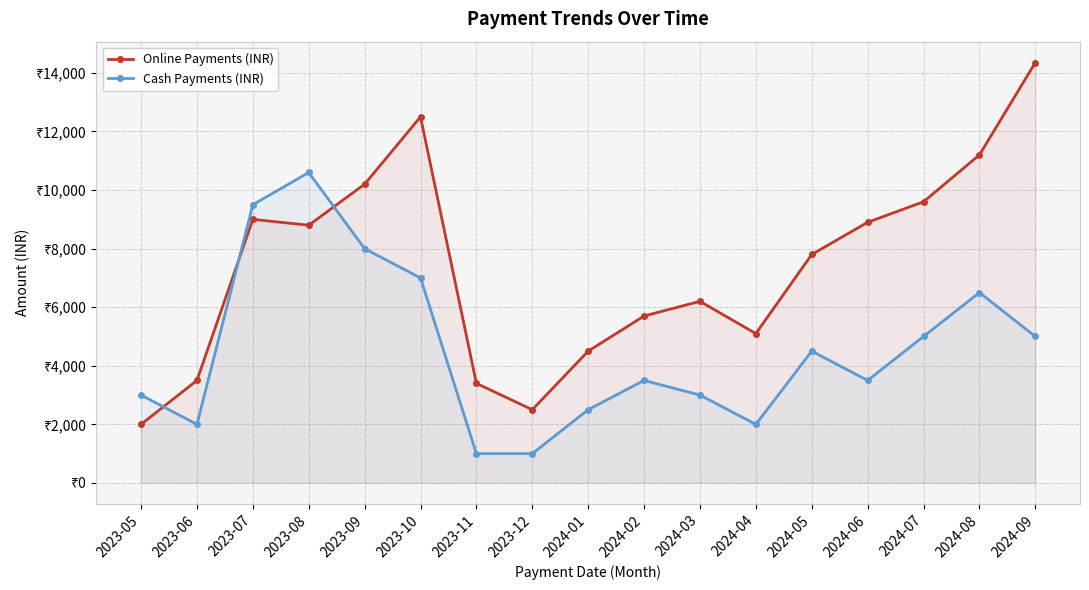

How many intersections are there between Cash Payments (INR) and Online Payments (INR)?

3